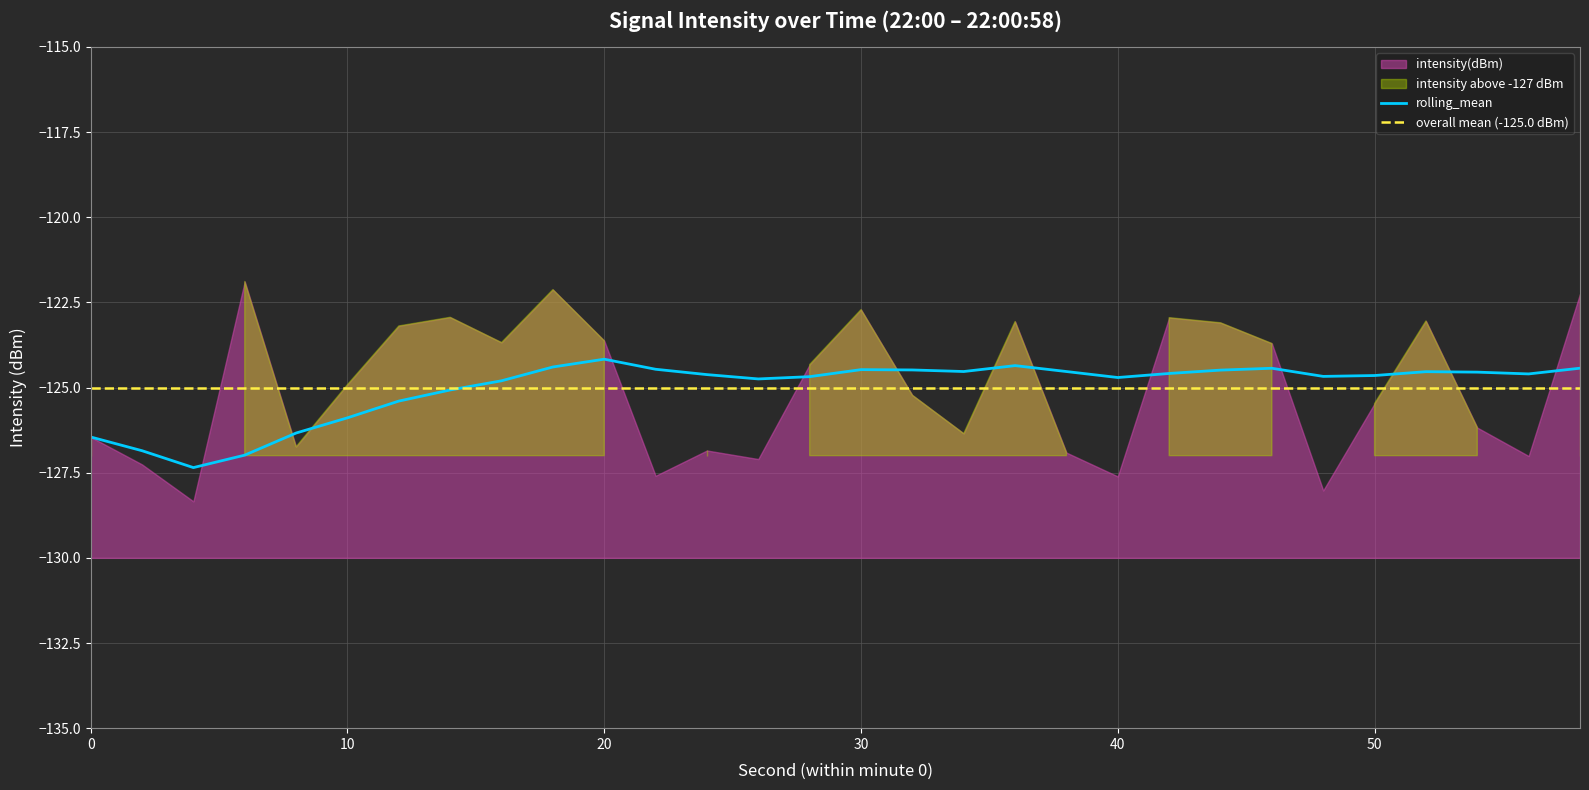

At which category does the chart reach its minimum across all series?

4